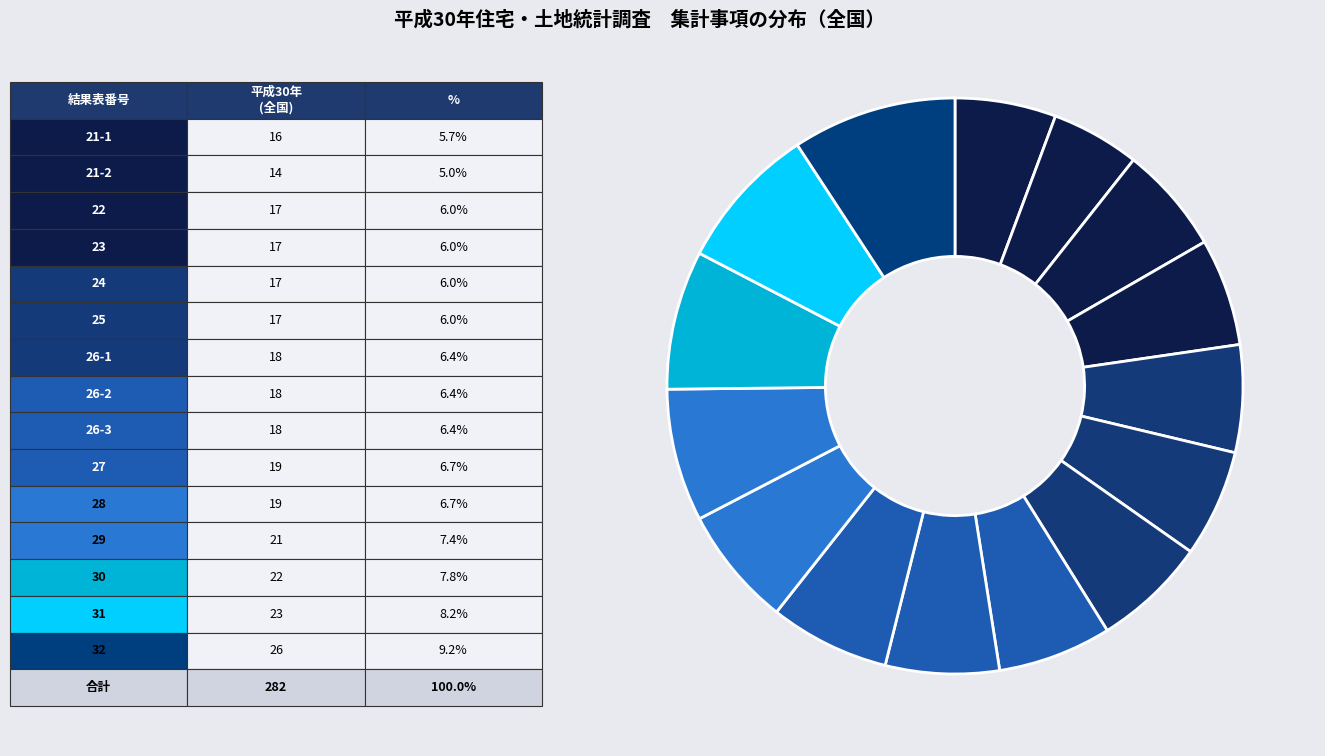

How many segments does this pie chart have?

15